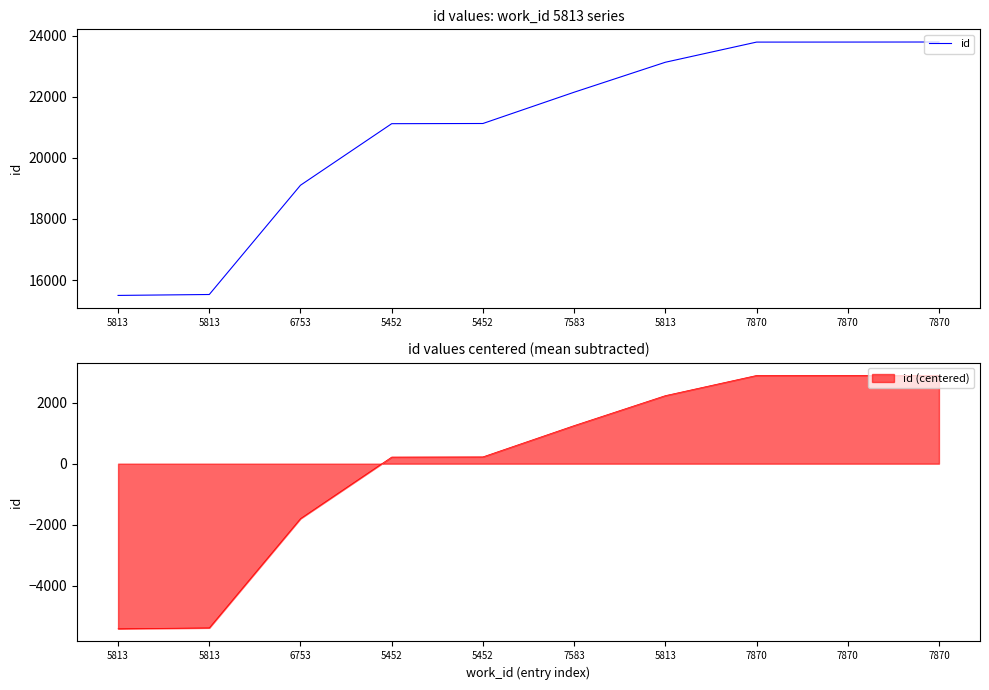

What is the difference between the maximum and minimum values?

8296